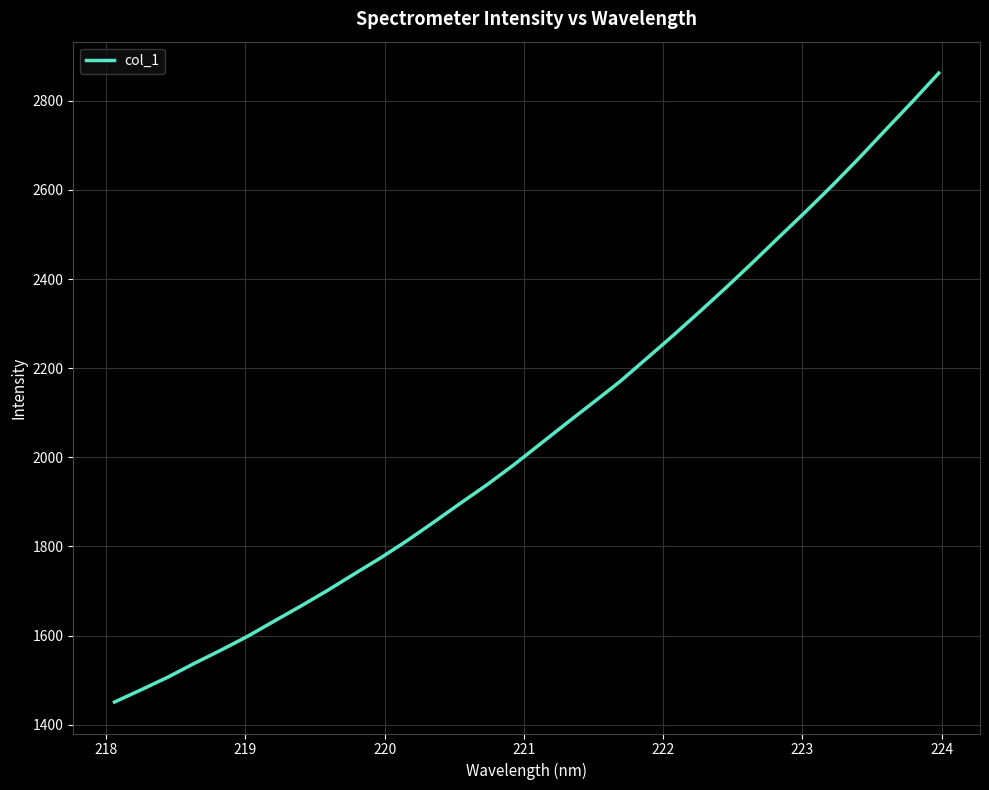

What is the smallest value displayed?

1450.8